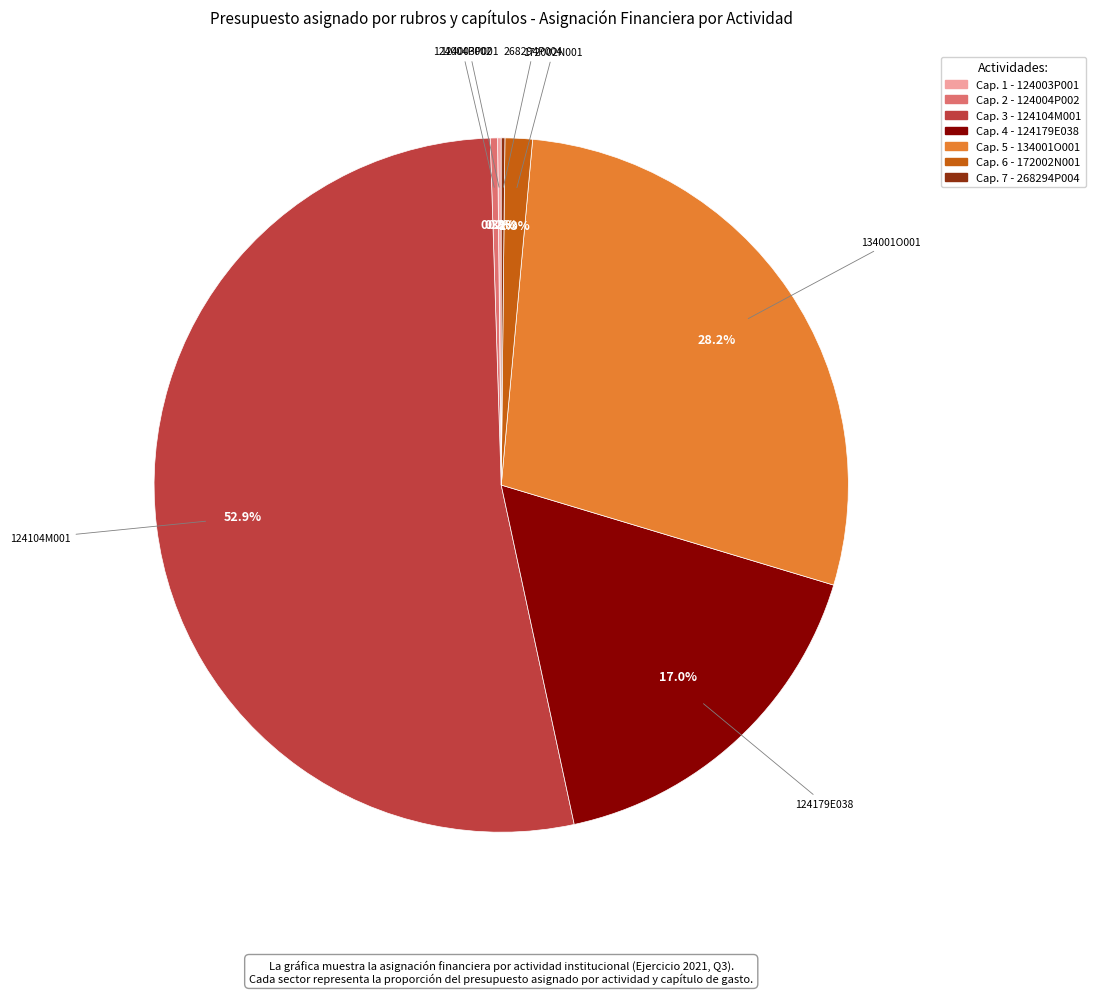

Is there any slice that represents more than half of the pie?

Yes